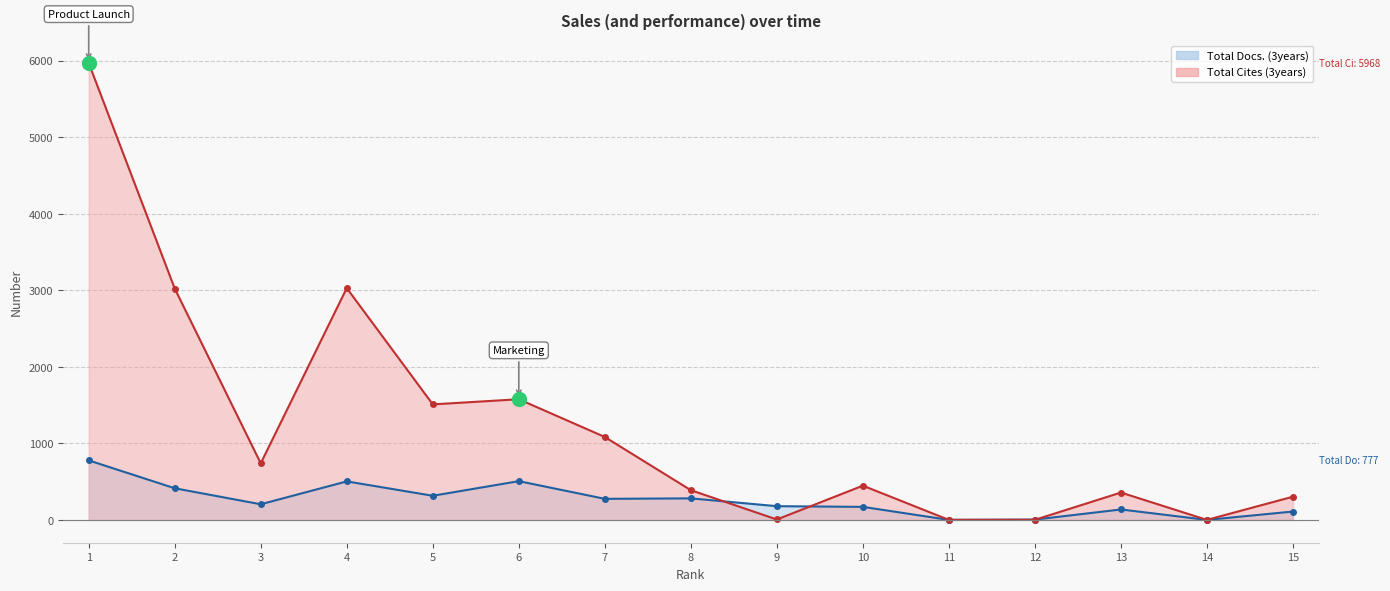

Which category has the lowest value in the Total Docs. (3years) series?

11